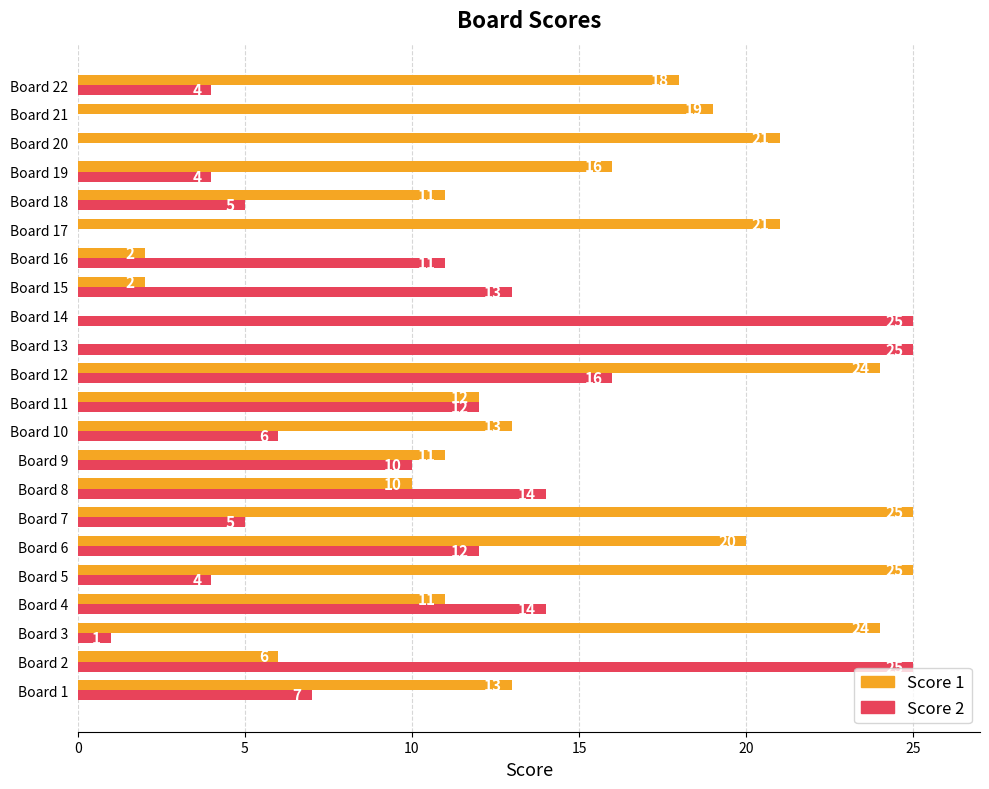

What is the greatest value displayed?

25